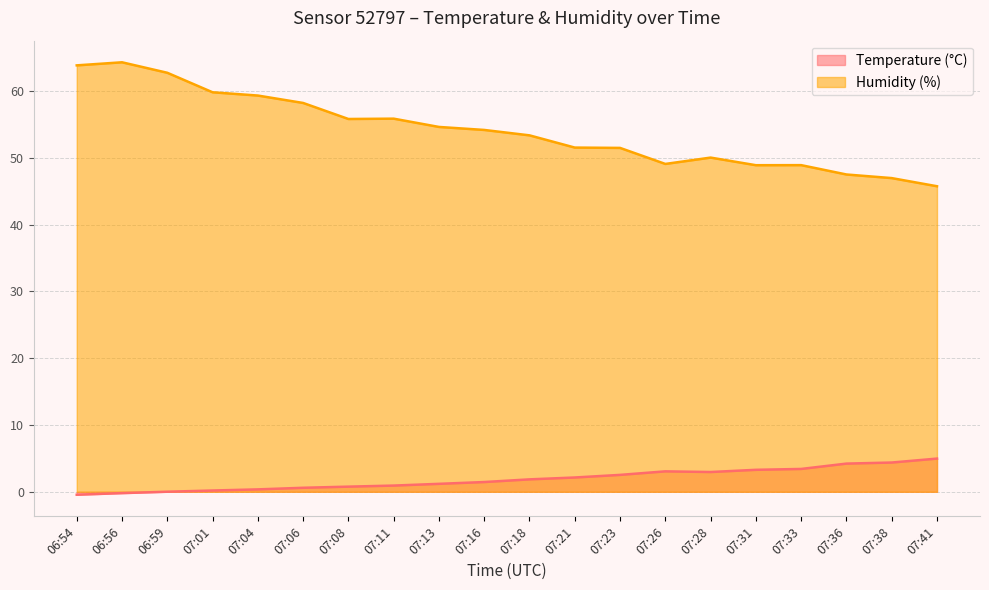

At which label does Temperature (°C) reach its peak?

07:41